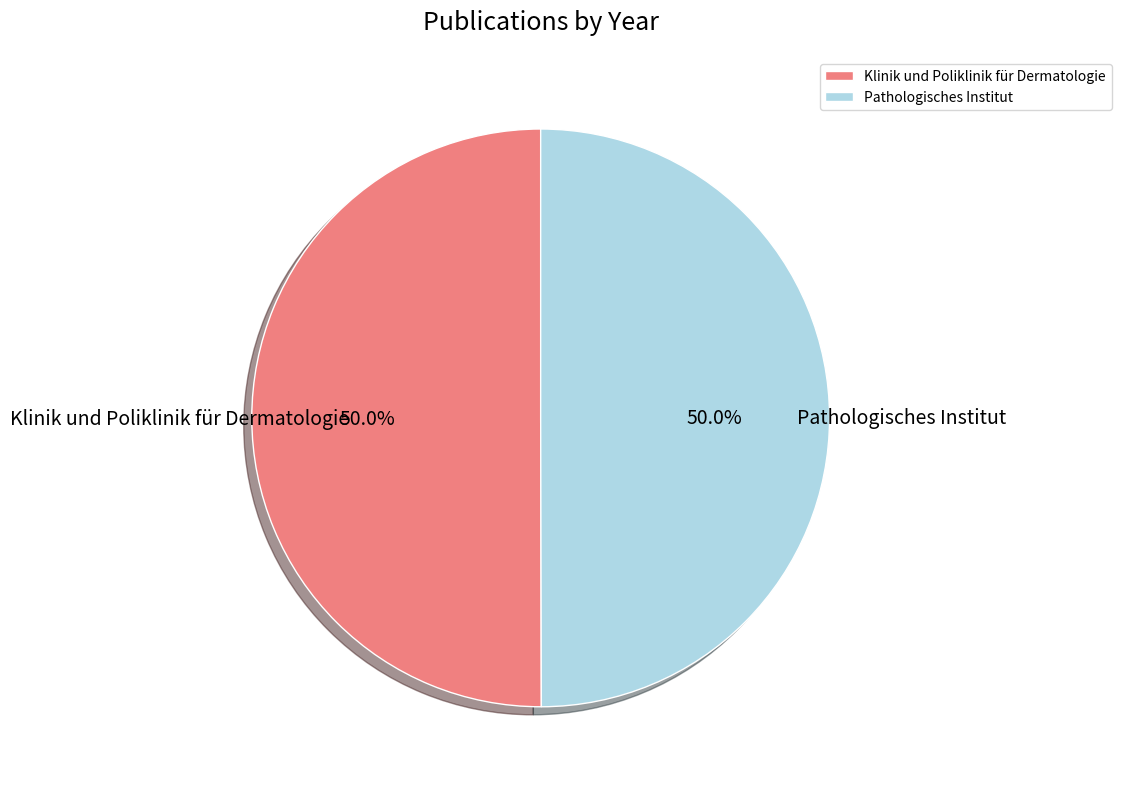

Approximately how many times larger is the value at Klinik und Poliklinik für Dermatologie compared to Pathologisches Institut?

1.0